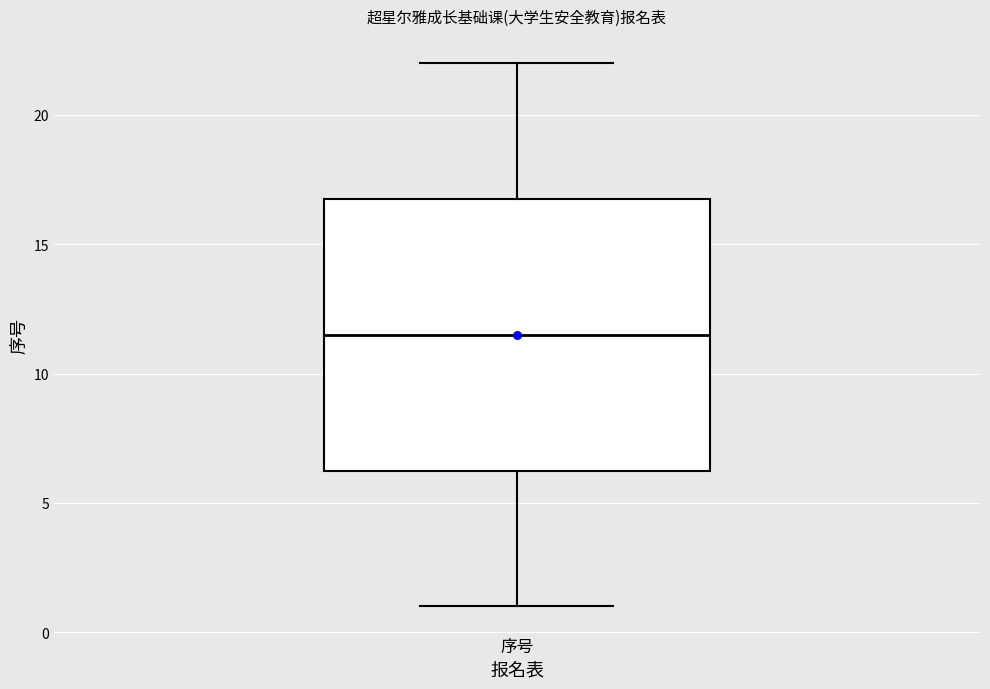

Where does the median line of the box for 序号 sit on the y-axis? The values are not printed on the chart, so give them approximately, as read against the axis.

11.5